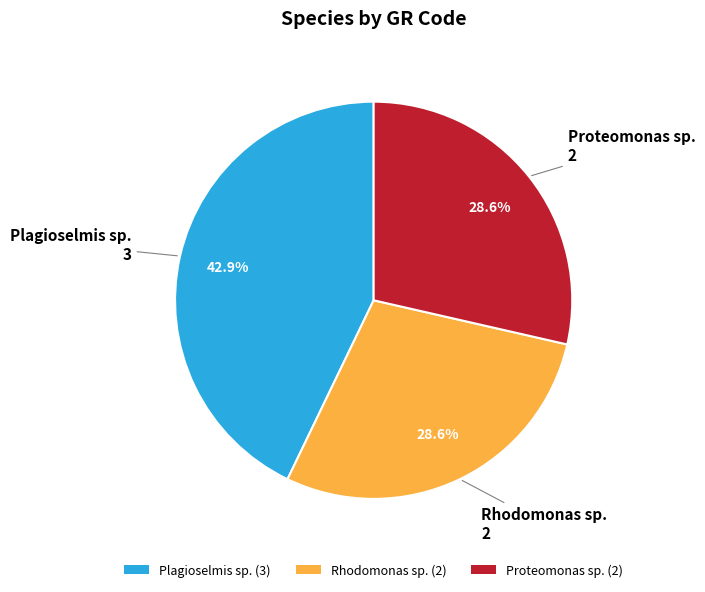

Approximately how many times larger is the value at Rhodomonas sp. (2) compared to Plagioselmis sp. (3)?

0.7